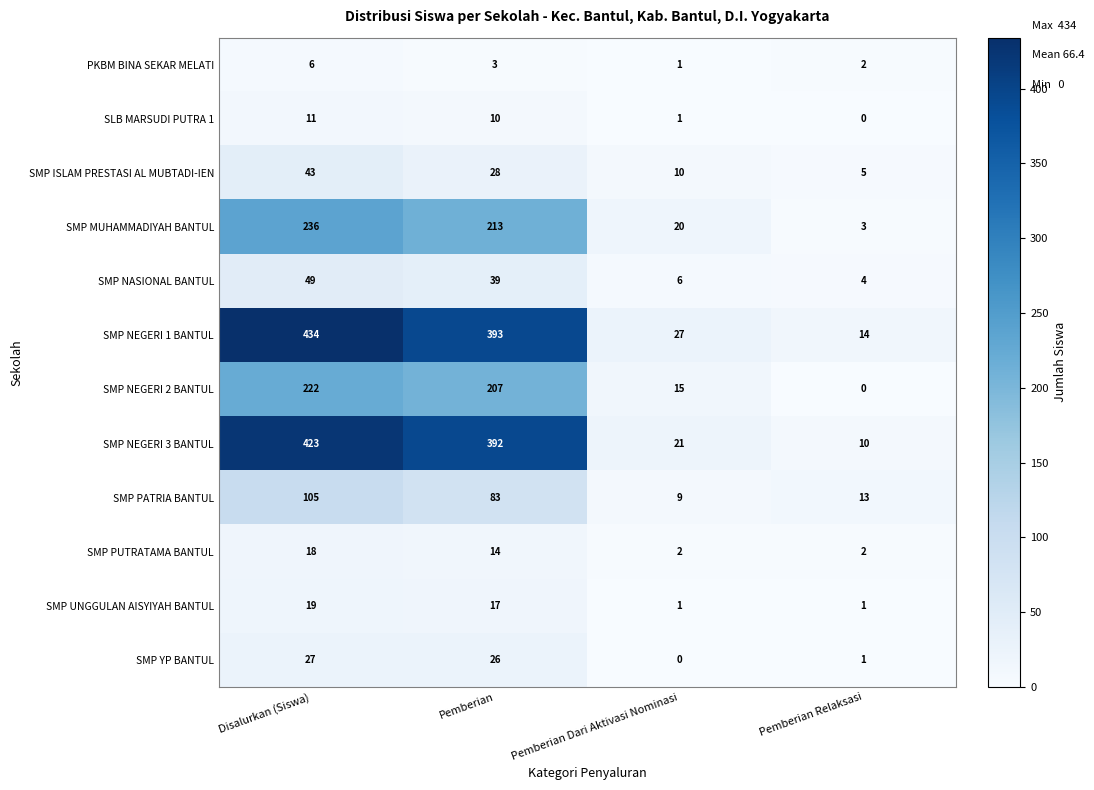

Which series has the largest range (max minus min)?

SMP NEGERI 1 BANTUL